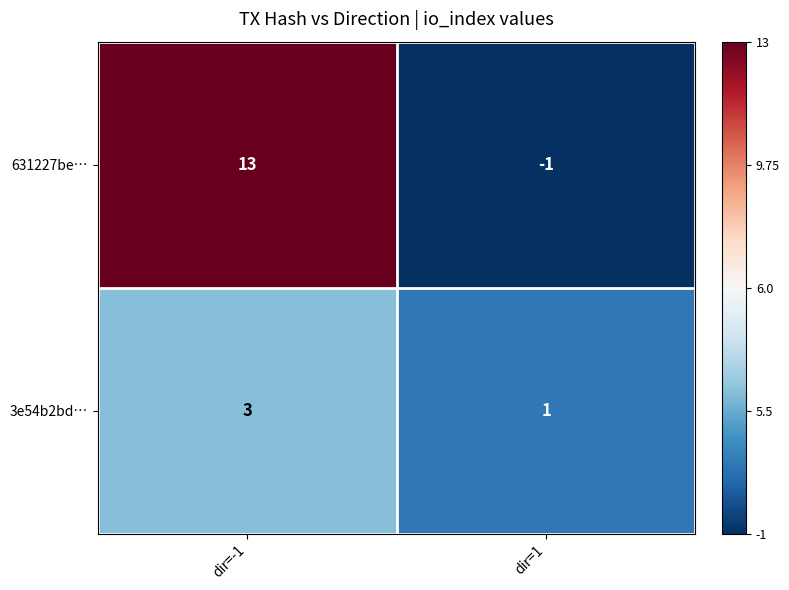

What is the difference between the highest and lowest values at dir=1?

2